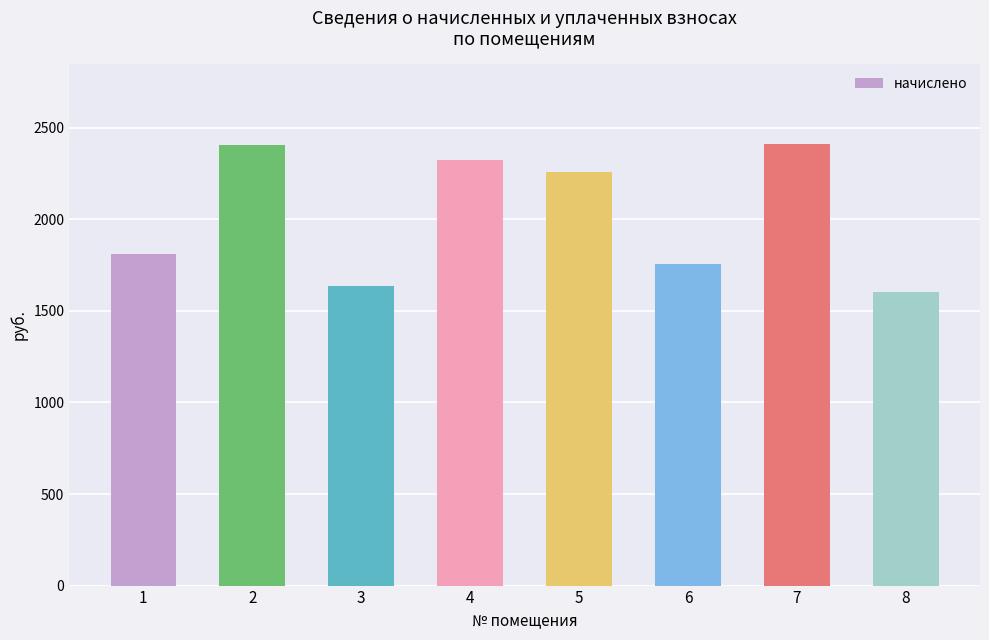

What is the maximum value shown in the chart?

2412.5